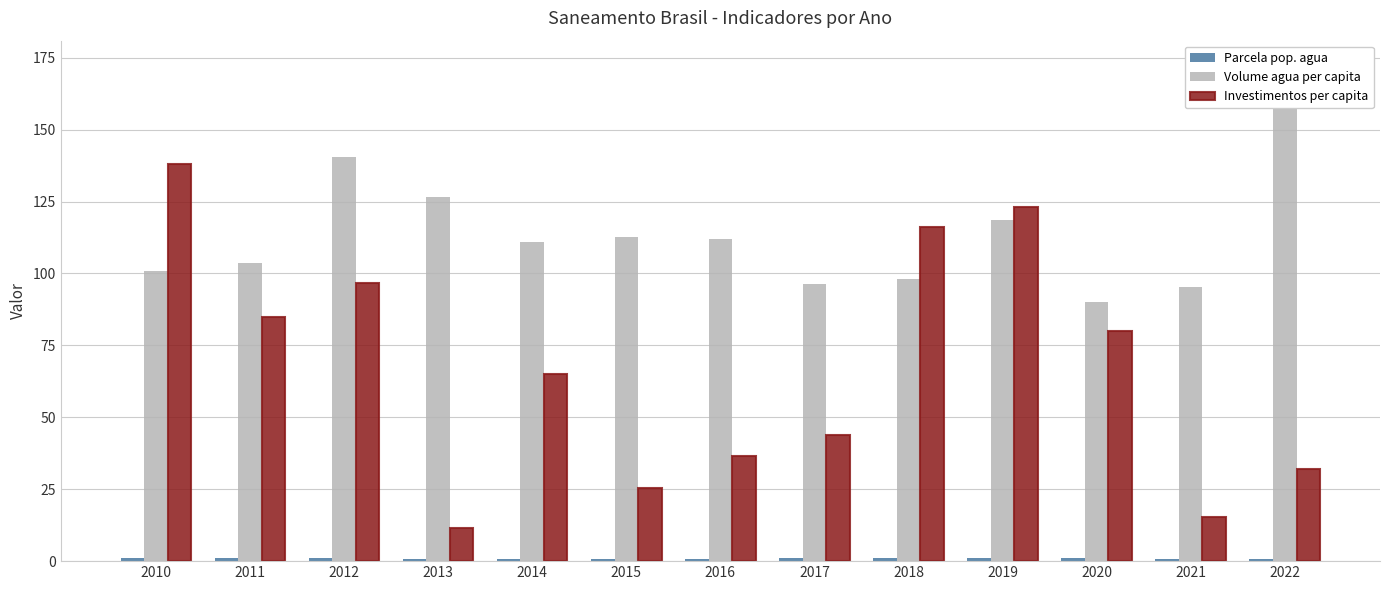

Is the value of Volume agua per capita at 2010 greater than the value of Investimentos per capita at 2014?

Yes